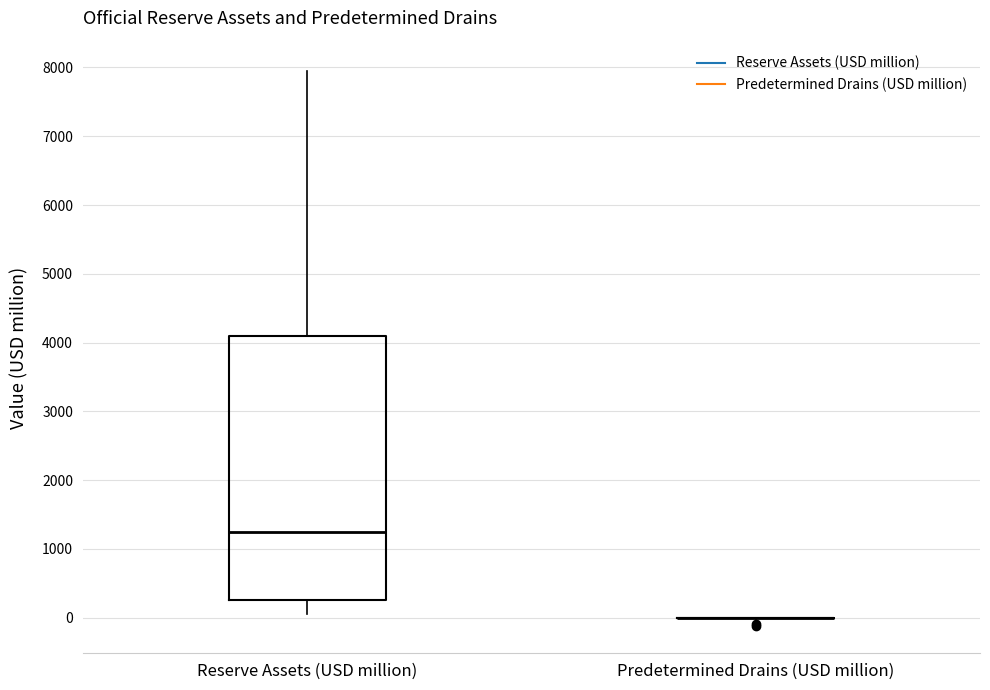

Reading left to right, transcribe this box plot: for each box, give where its median line is, the range the box spans, and where its two whiskers end, as read against the y-axis. The values are not printed on the chart, so give them approximately, as read against the axis.

Reserve Assets (USD million): median 1200, box 300 to 4100, whiskers 0 to 7900
Predetermined Drains (USD million): box collapsed to a line at 0, whiskers 0 to 0